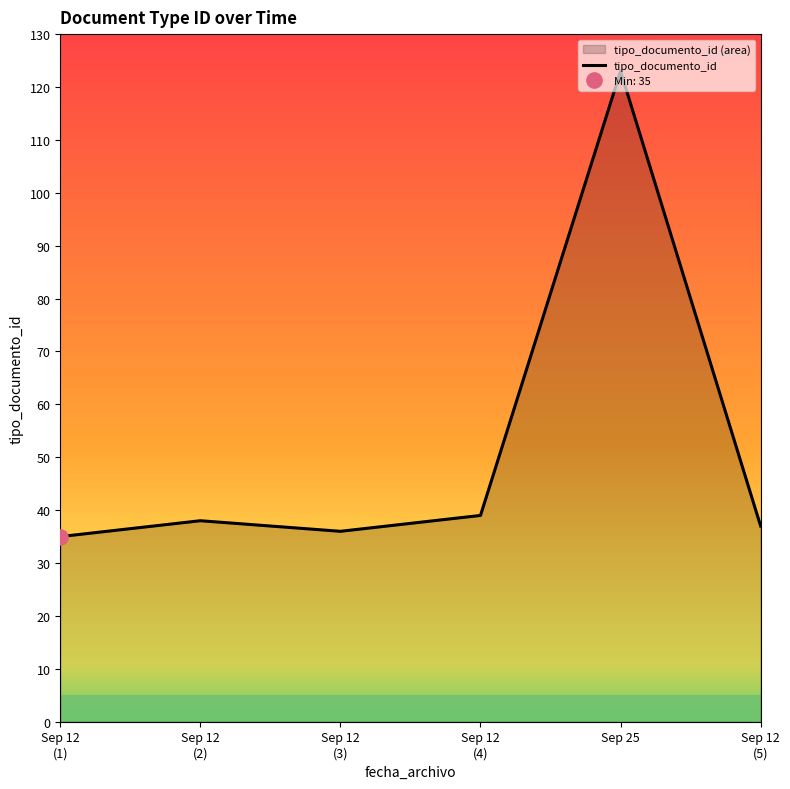

Where is the first local maximum?

Sep 12
(2)